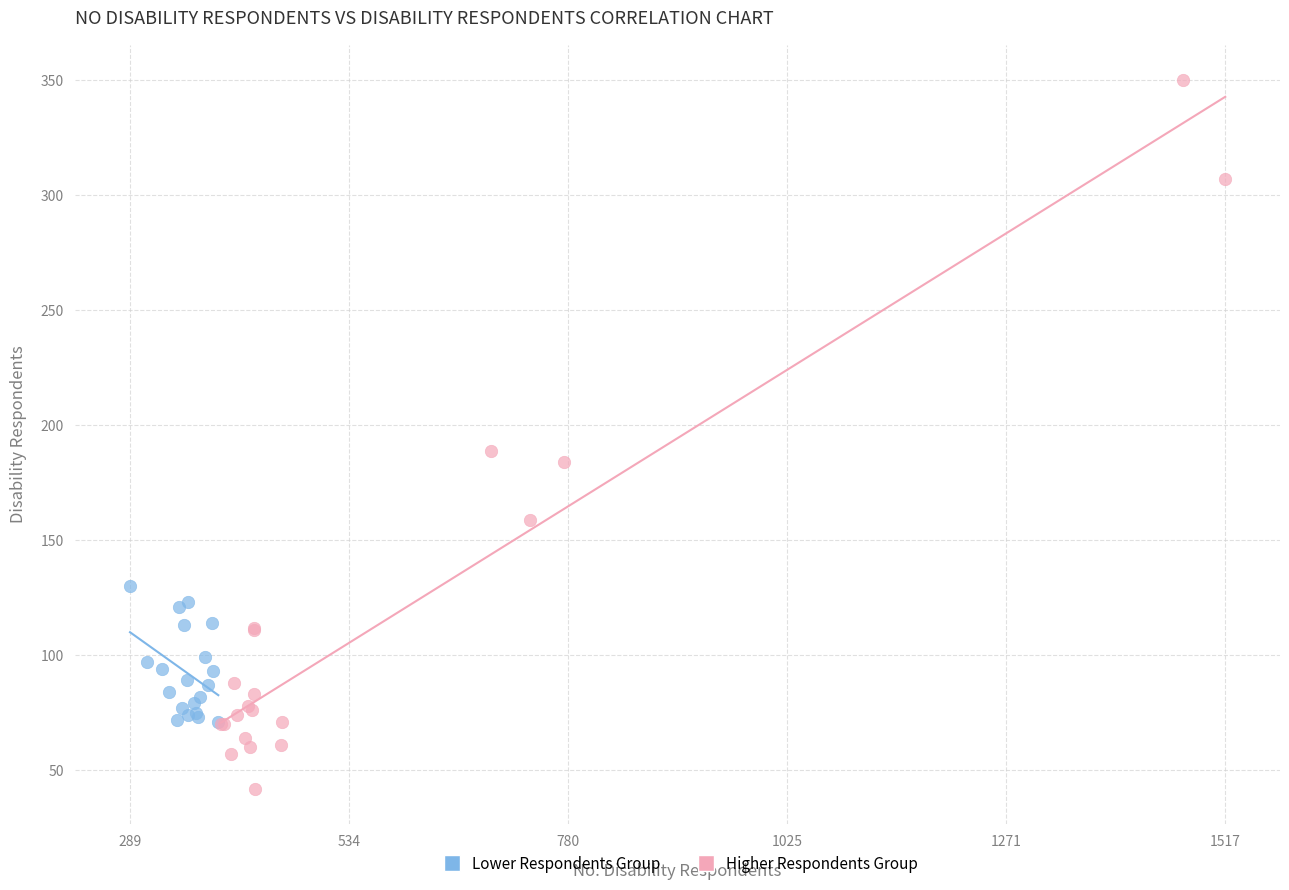

Which series contains the lowest Y value?

Higher Respondents Group